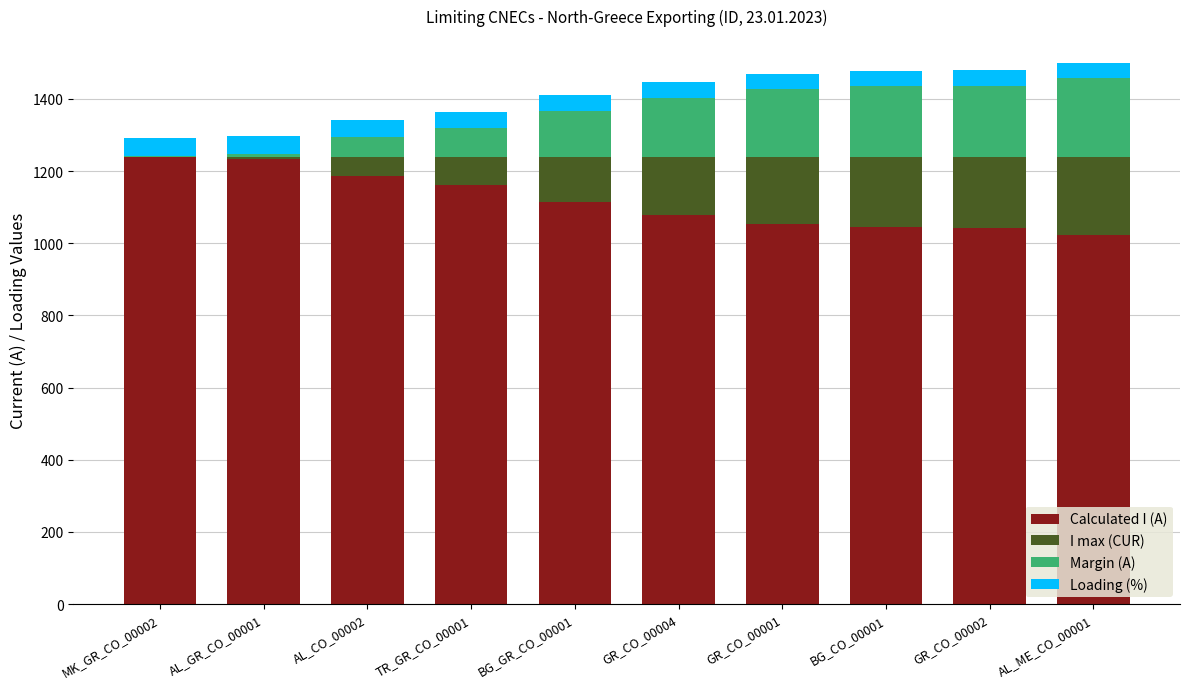

What are all the series names shown in the legend?

Calculated I (A), I max (CUR), Margin (A), Loading (%)